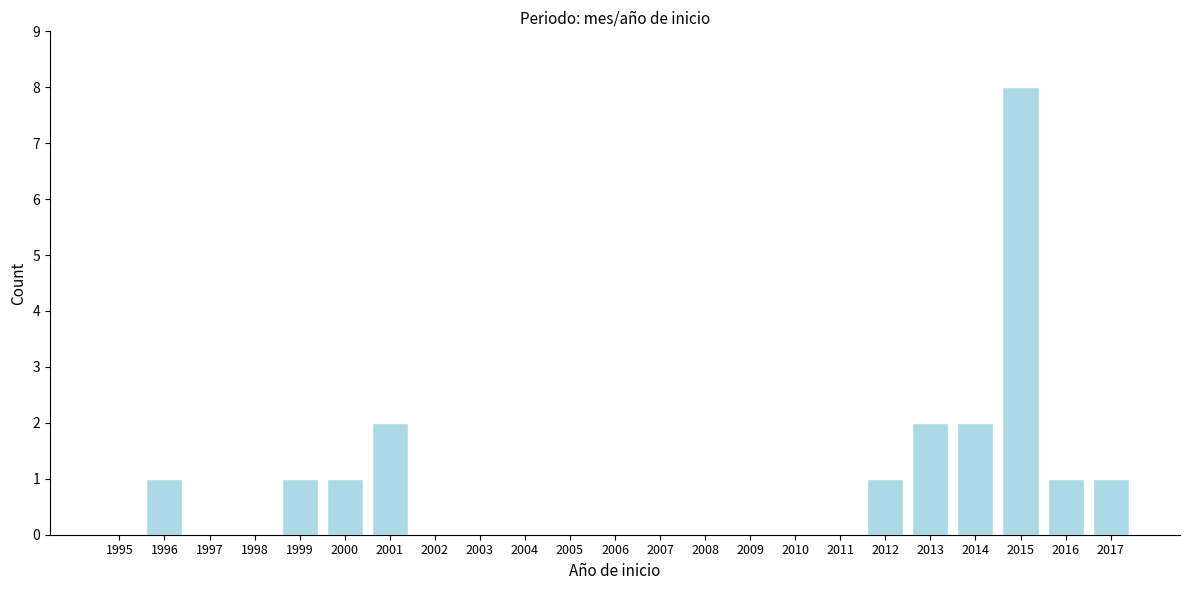

Reading right to left, extract all data points from this chart.

2017=1	2016=1	2015=8	2014=2	2013=2	2012=1	2011=0	2010=0	2009=0	2008=0	2007=0	2006=0	2005=0	2004=0	2003=0	2002=0	2001=2	2000=1	1999=1	1998=0	1997=0	1996=1	1995=0